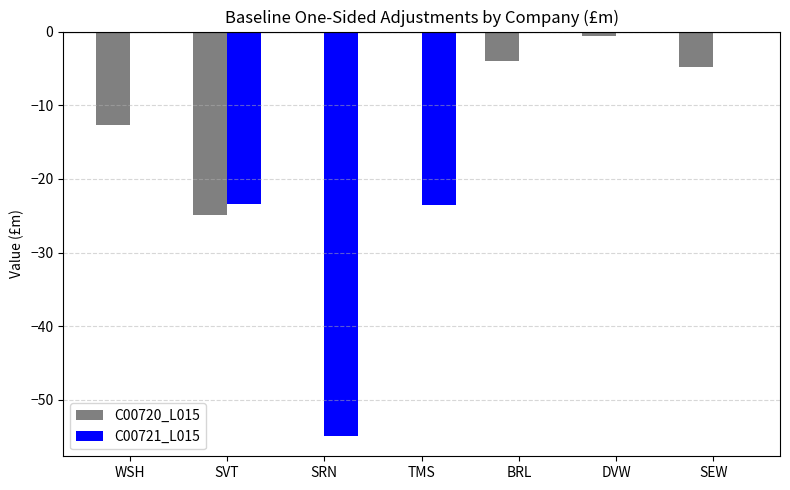

What is the sum of the C00720_L015 values at SVT and SRN?

-24.9